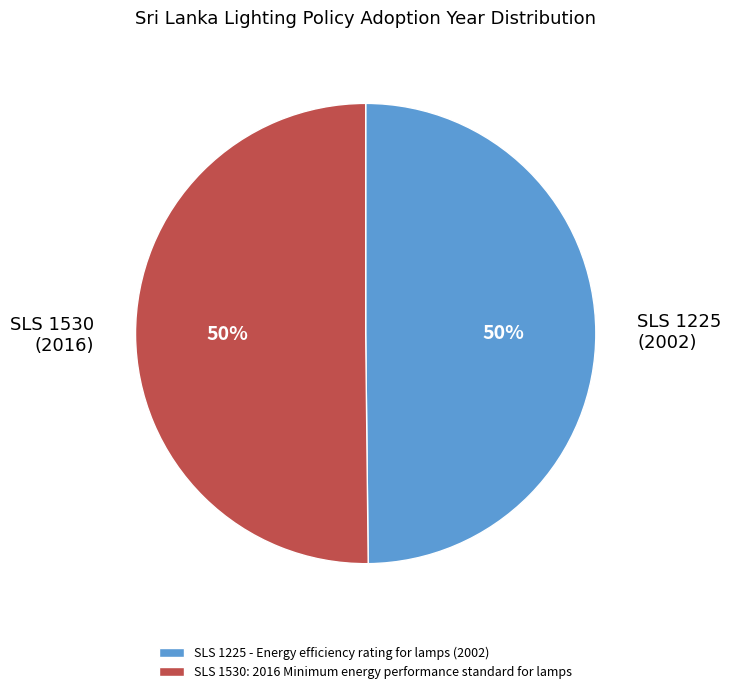

Count the number of slices in the pie.

2